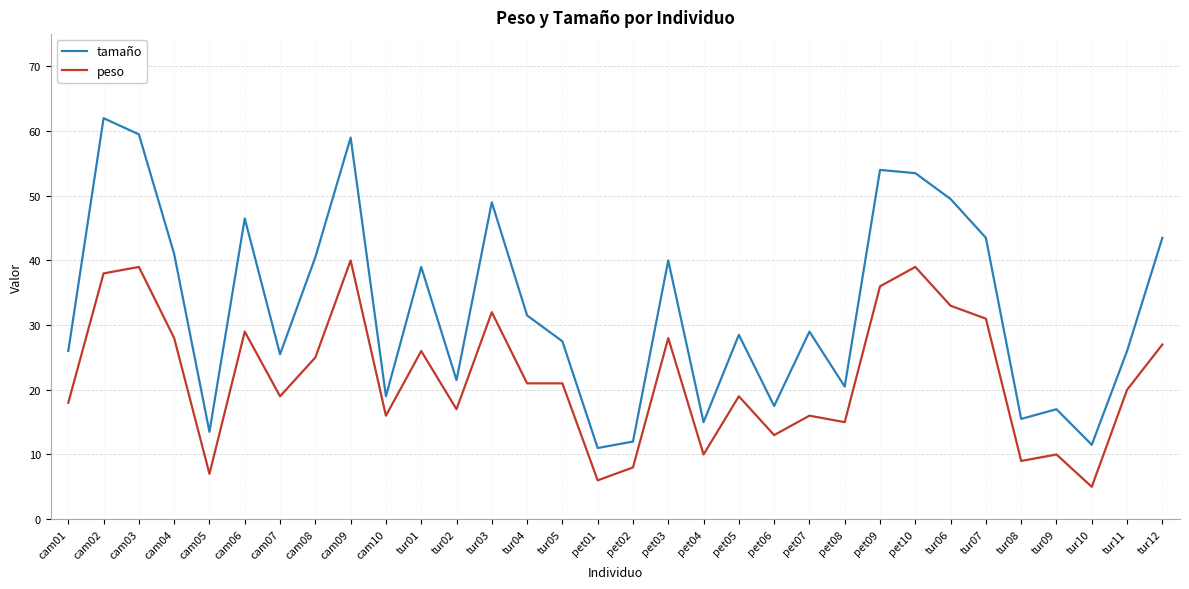

What is the spread (max minus min) of values at pet10?

14.5